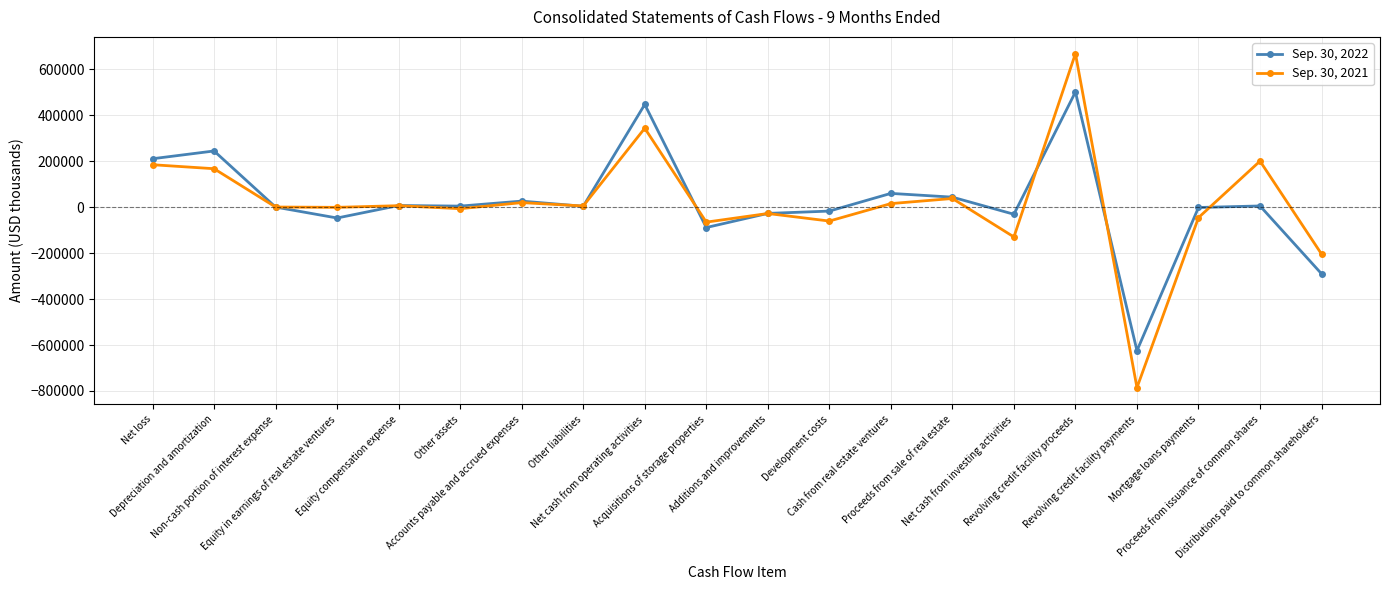

After their last crossing, which series has the higher values: Sep. 30, 2021 or Sep. 30, 2022?

Sep. 30, 2021